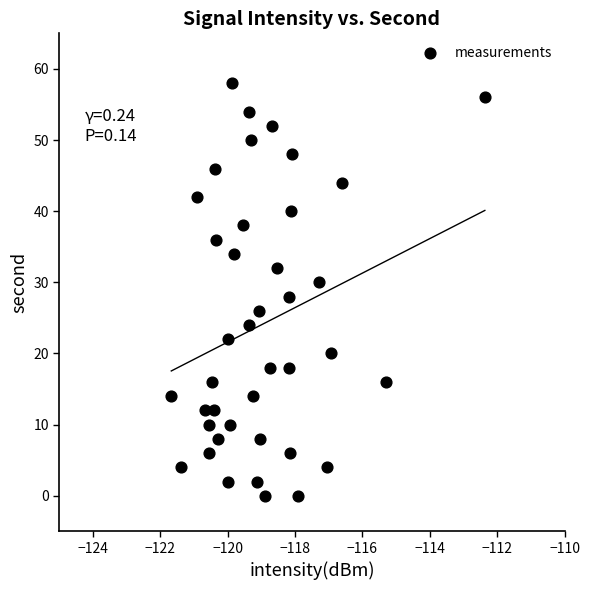

What is the range of Y values (max minus min)?

58